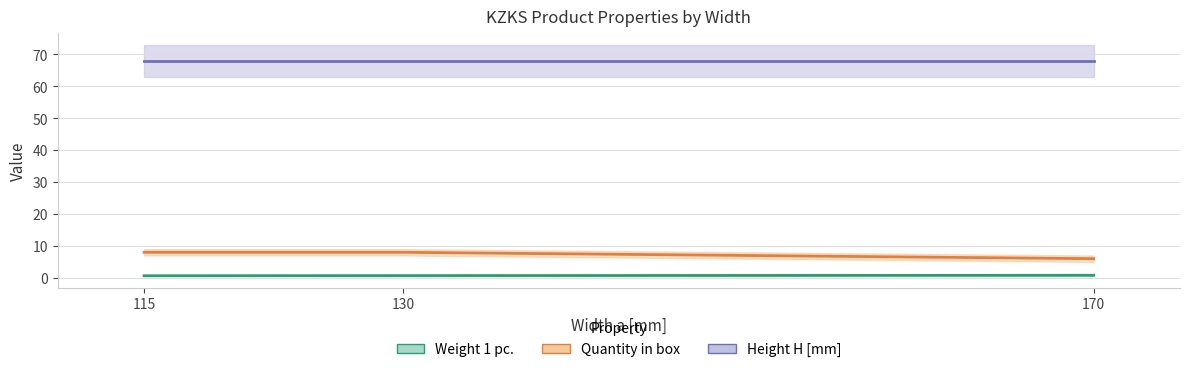

Which category has the highest value in the Weight 1 pc. series?

170